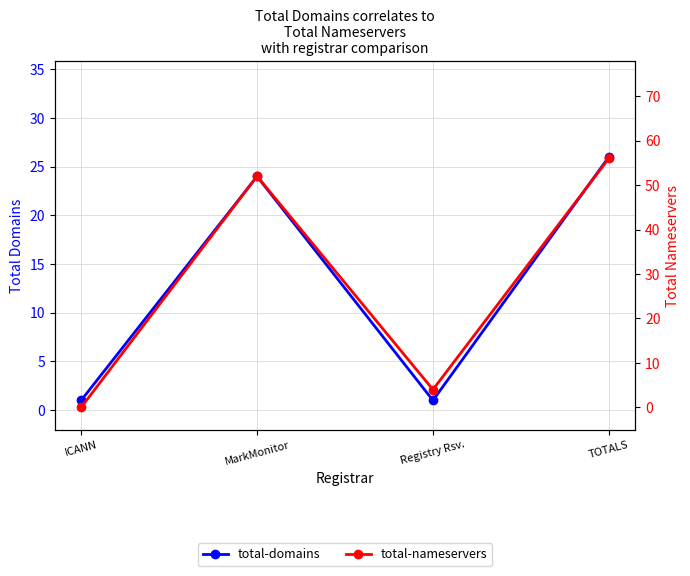

Reading left to right, transcribe all the data shown in this chart.

total-domains: 1	24	1	26
total-nameservers: 0	52	4	56